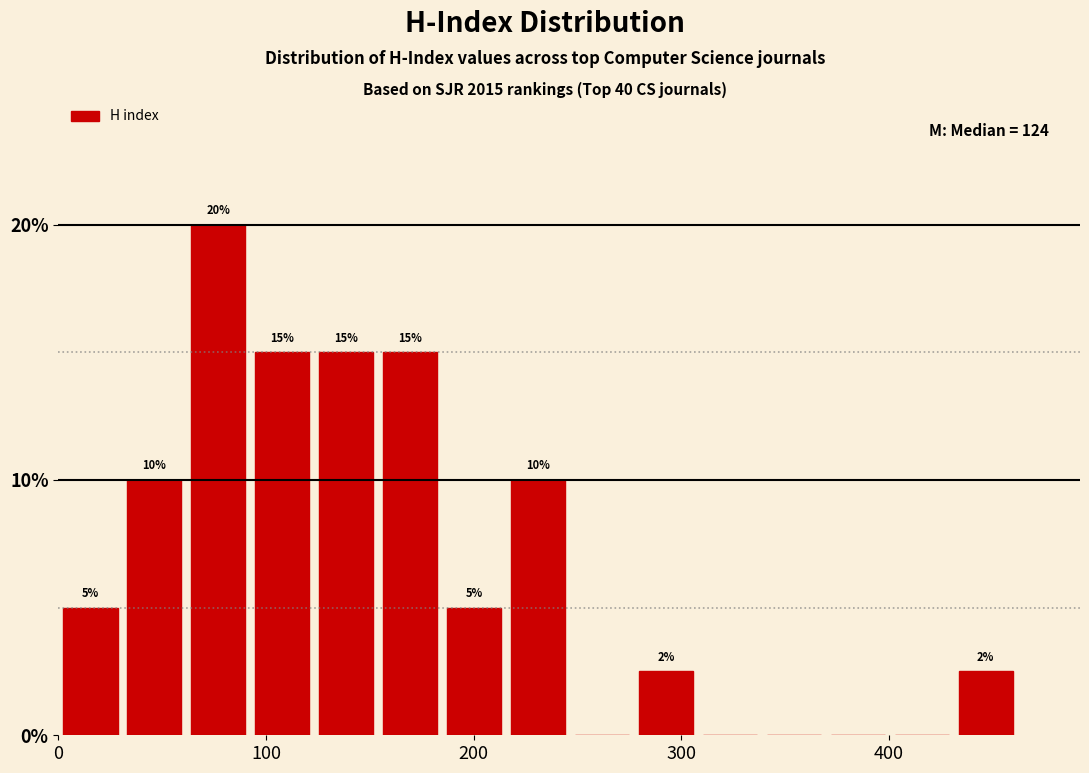

Read against the x-axis, roughly where is the centre of the tallest bar?

80